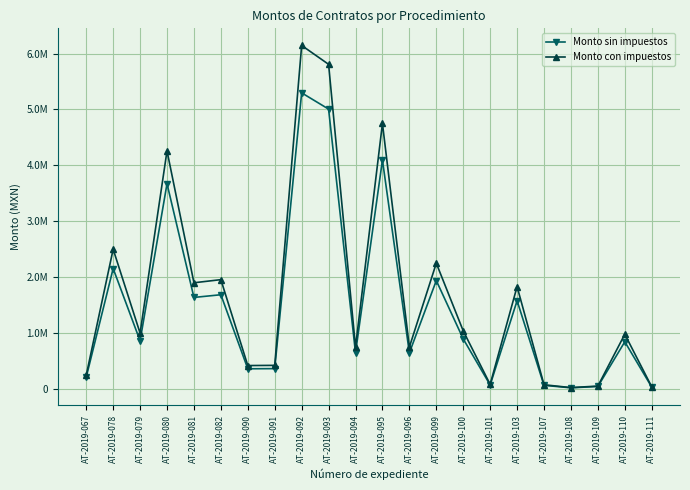

True or false: Monto con impuestos and Monto sin impuestos intersect in this chart.

False